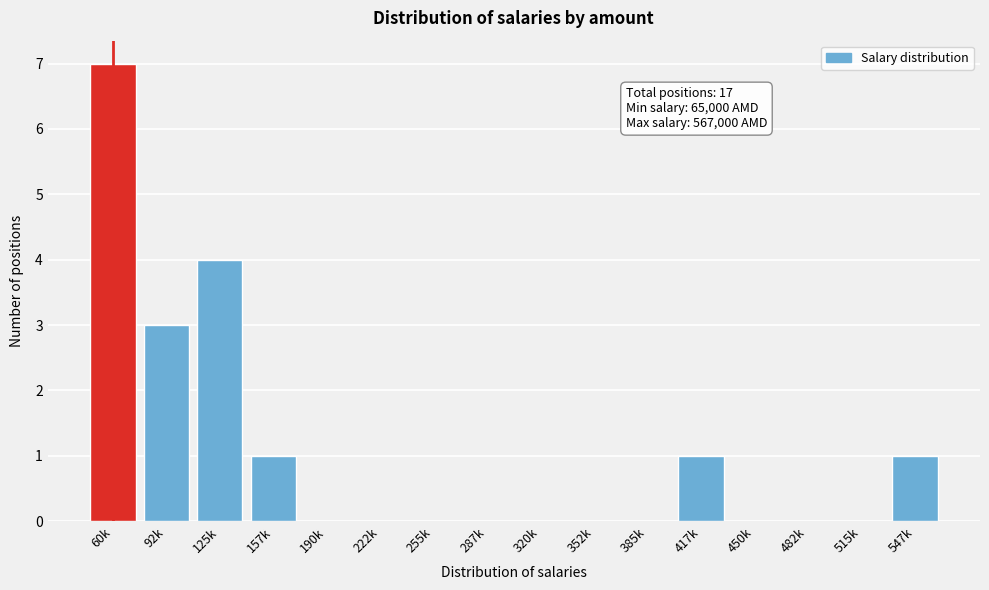

Reading right to left, extract all data points from this chart.

547k=1	515k=0	482k=0	450k=0	417k=1	385k=0	352k=0	320k=0	287k=0	255k=0	222k=0	190k=0	157k=1	125k=4	92k=3	60k=7